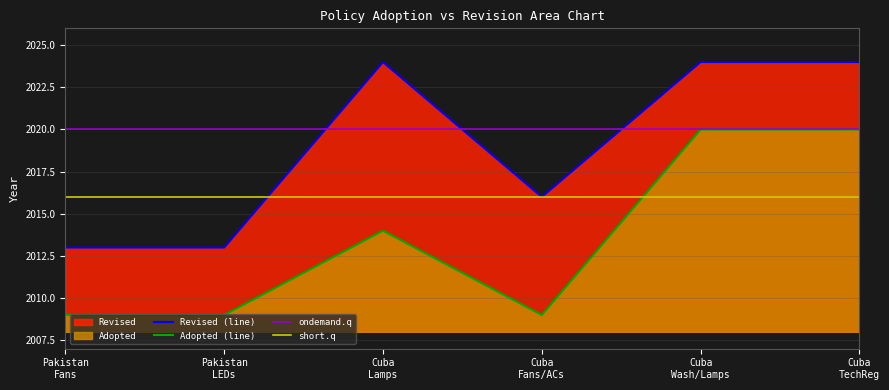

True or false: Adopted (line) and Revised (line) intersect in this chart.

False